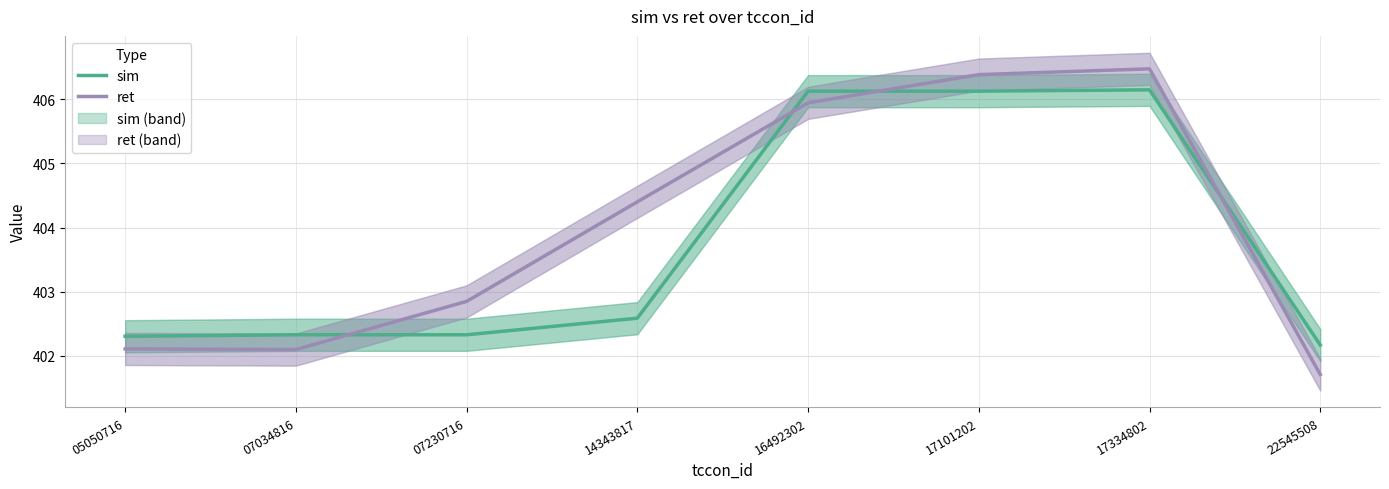

What is the average value of the sim series?

403.8